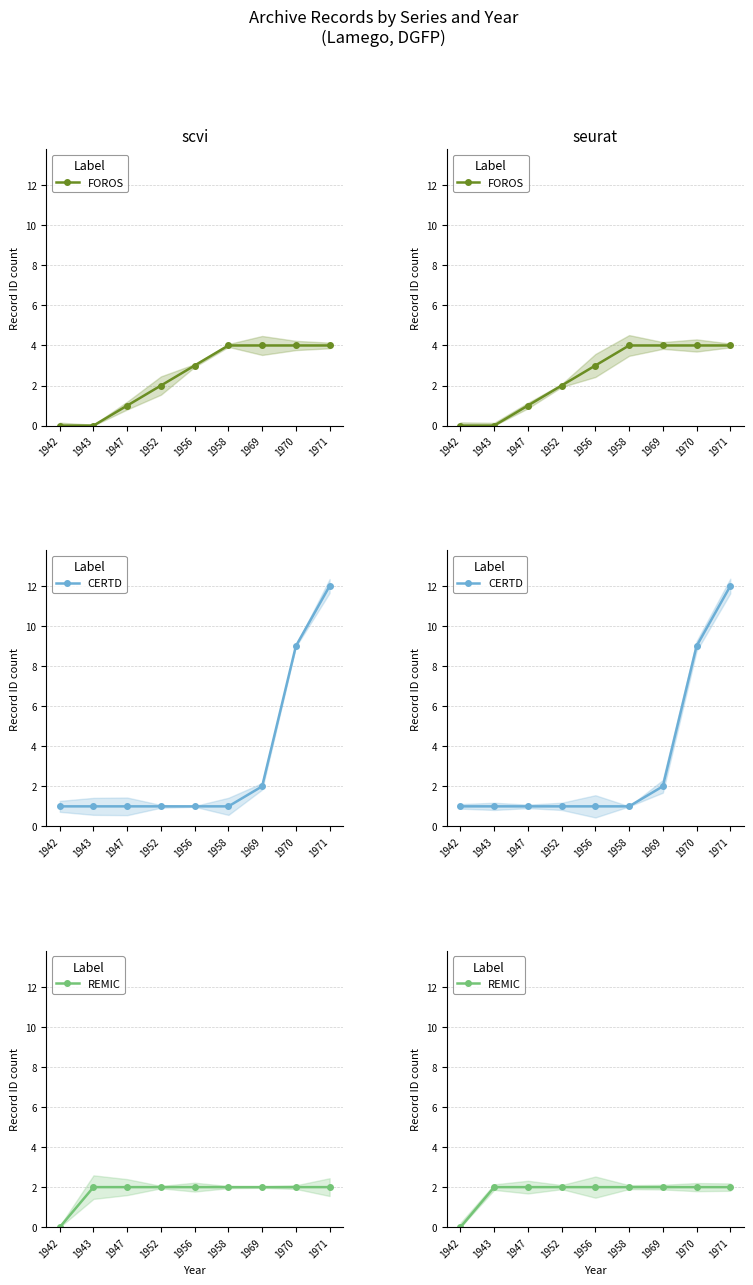

What is the difference between the maximum and minimum values in the CERTD series?

11